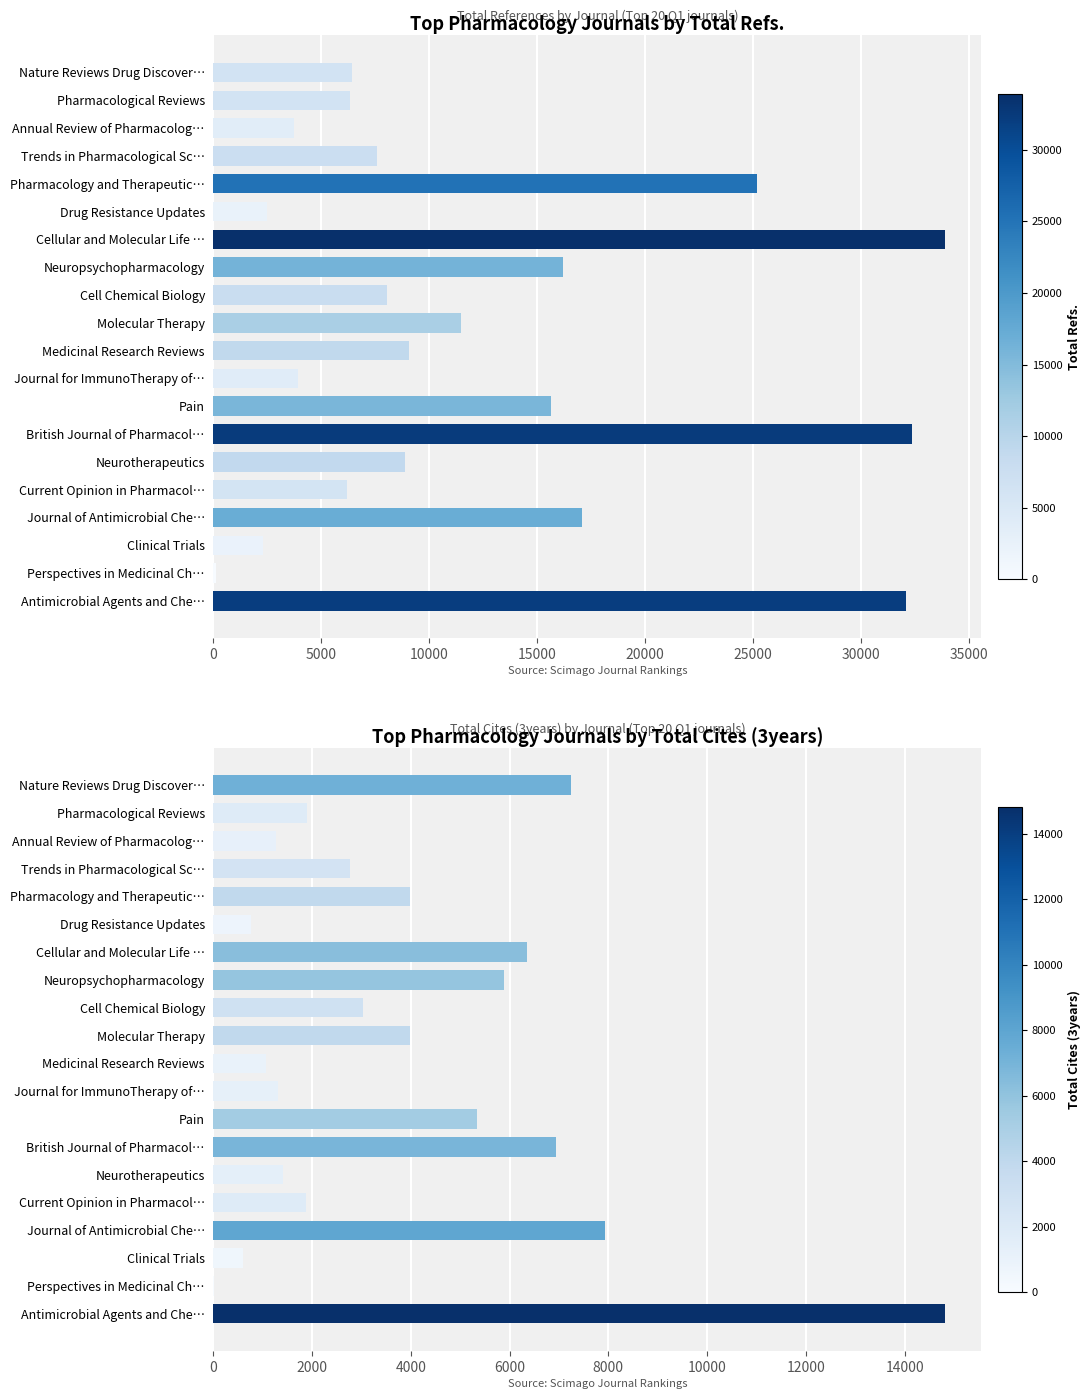

Between Pharmacological Reviews and Cell Chemical Biology, which series saw the biggest shift?

Total Refs.